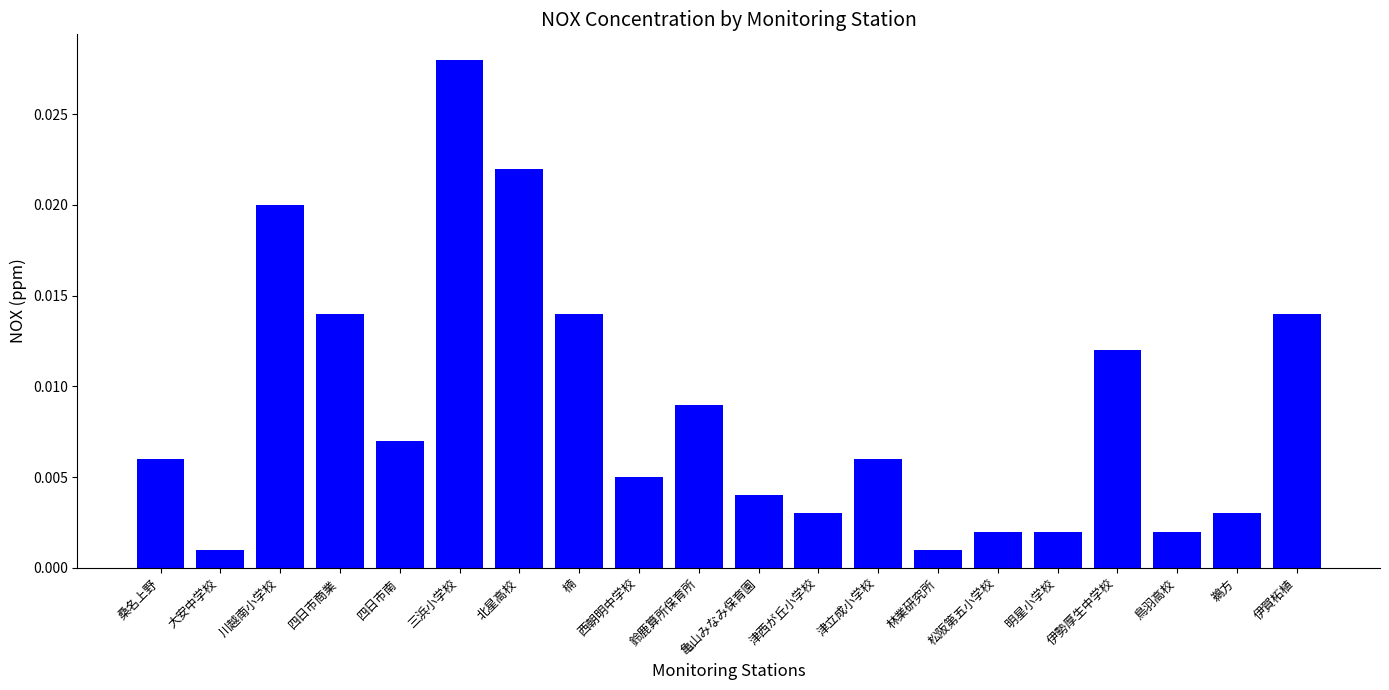

What position from the right is 亀山みなみ保育園?

10